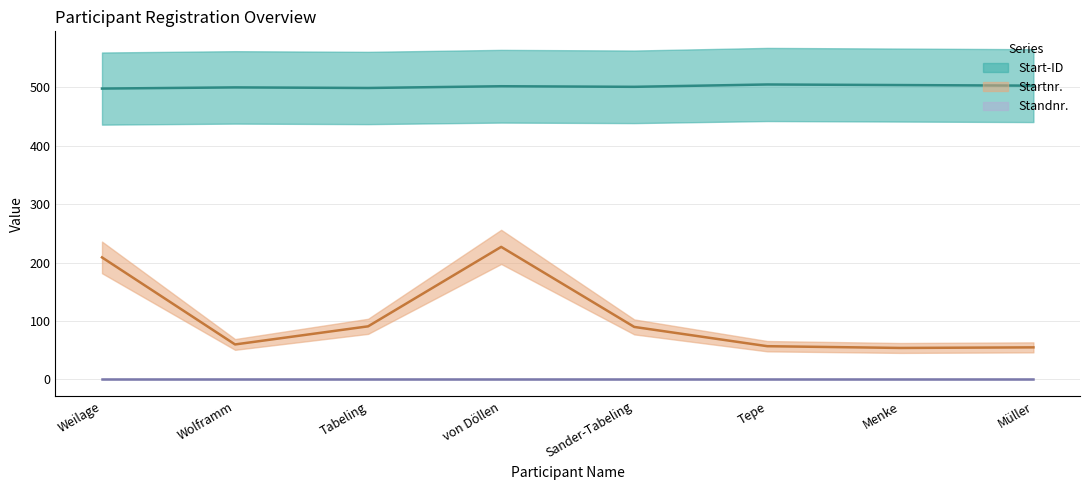

Rank the series by their average value, from highest to lowest.

Start-ID (line), Startnr. (line), Standnr. (line)